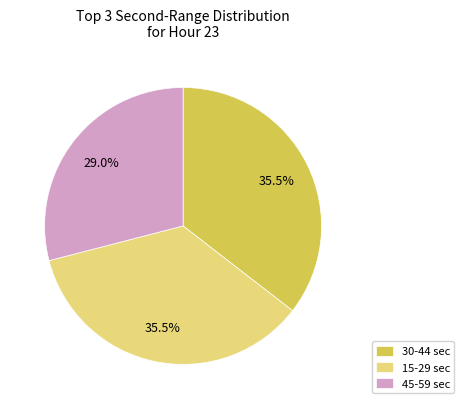

How many segments does this pie chart have?

3